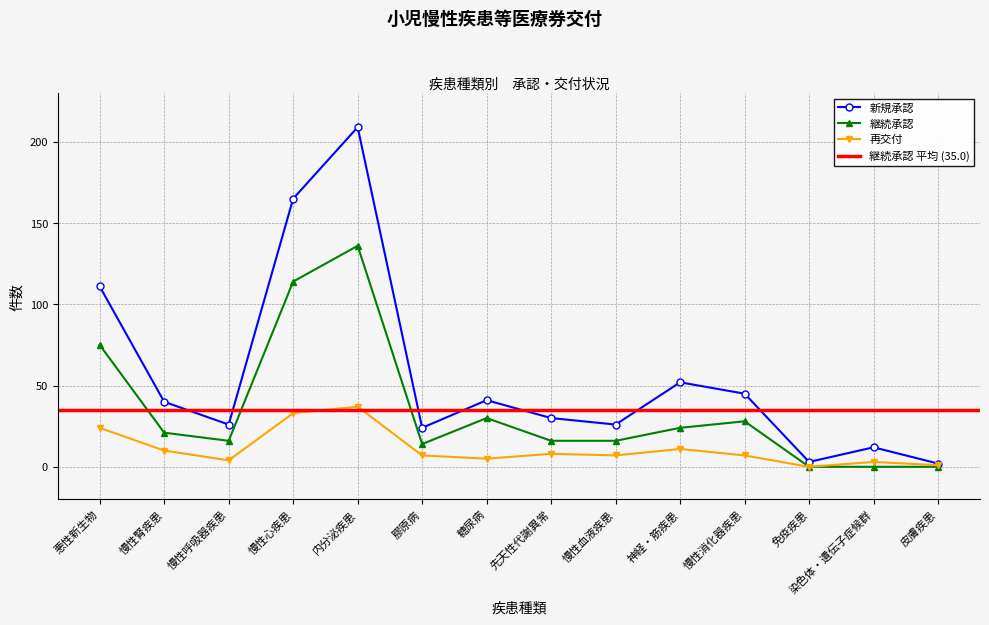

Reading right to left, what are all the values shown in this chart?

新規承認: 皮膚疾患=2	染色体・遺伝子症候群=12	免疫疾患=3	慢性消化器疾患=45	神経・筋疾患=52	慢性血液疾患=26	先天性代謝異常=30	糖尿病=41	膠原病=24	内分泌疾患=209	慢性心疾患=165	慢性呼吸器疾患=26	慢性腎疾患=40	悪性新生物=111
継続承認: 皮膚疾患=0	染色体・遺伝子症候群=0	免疫疾患=0	慢性消化器疾患=28	神経・筋疾患=24	慢性血液疾患=16	先天性代謝異常=16	糖尿病=30	膠原病=14	内分泌疾患=136	慢性心疾患=114	慢性呼吸器疾患=16	慢性腎疾患=21	悪性新生物=75
再交付: 皮膚疾患=1	染色体・遺伝子症候群=3	免疫疾患=0	慢性消化器疾患=7	神経・筋疾患=11	慢性血液疾患=7	先天性代謝異常=8	糖尿病=5	膠原病=7	内分泌疾患=37	慢性心疾患=33	慢性呼吸器疾患=4	慢性腎疾患=10	悪性新生物=24